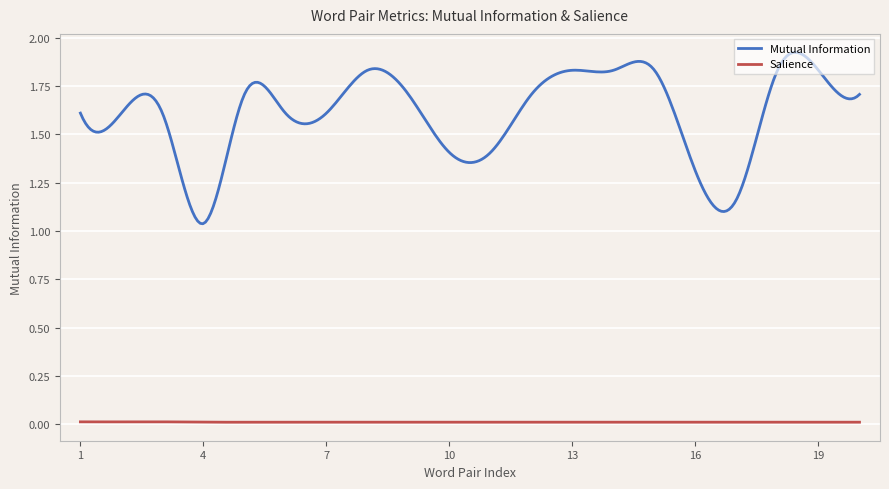

Which series has the widest spread of values?

Mutual Information